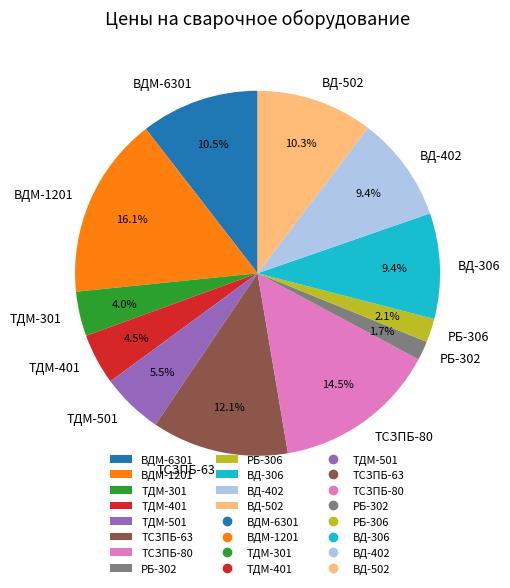

Approximately how many times larger is the value at ВДМ-6301 compared to ТСЗПБ-63?

0.9